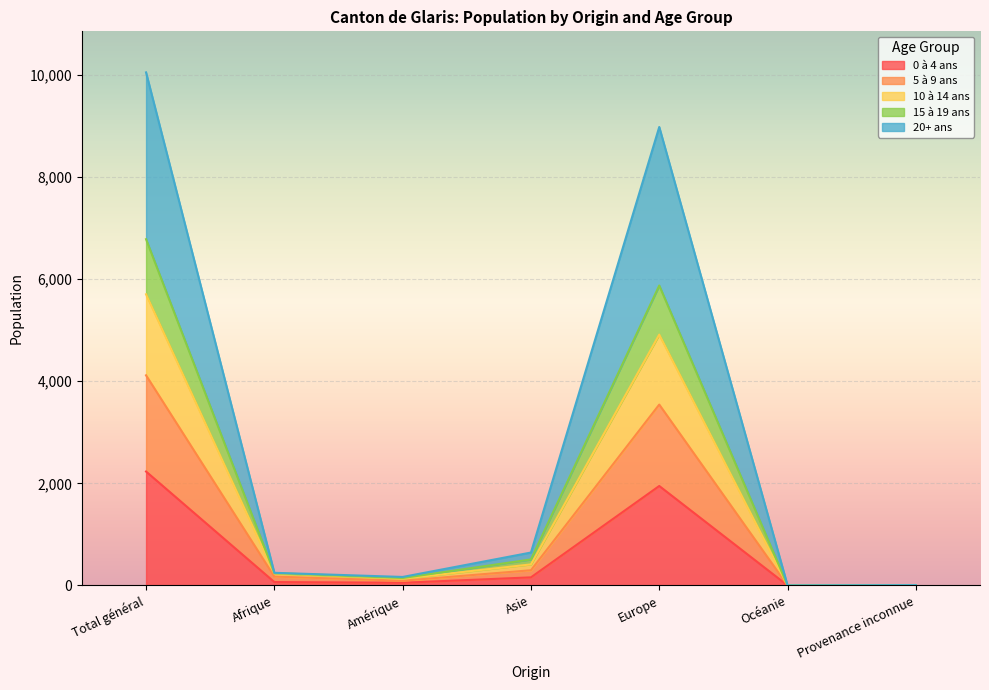

List the labels in order of 15 à 19 ans value, smallest first.

Océanie, Provenance inconnue, Amérique, Afrique, Asie, Europe, Total général